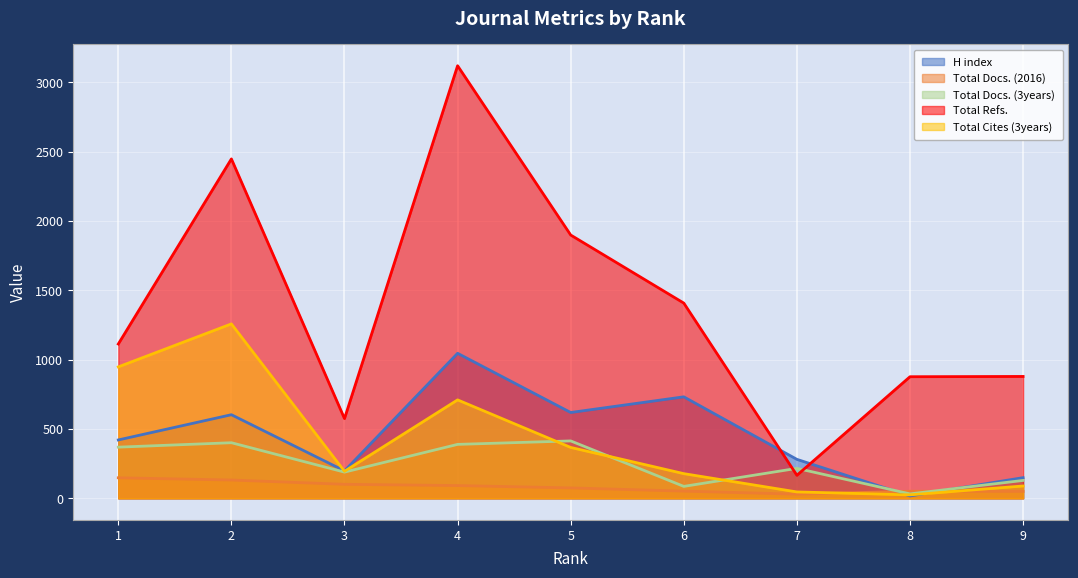

What are all the series names shown in the legend?

H index, Total Docs. (2016), Total Docs. (3years), Total Refs., Total Cites (3years)